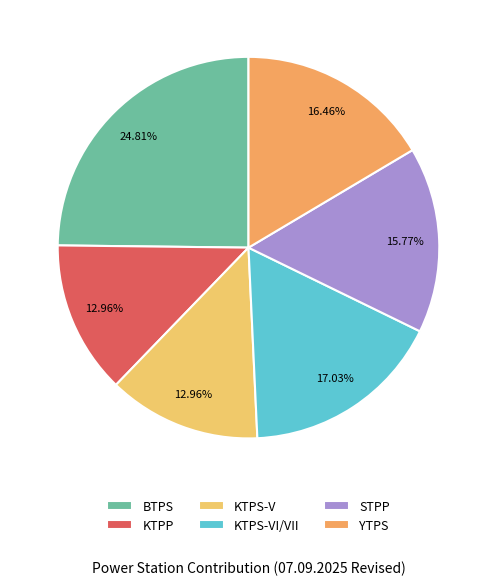

The KTPS-VI/VII slice represents 5% of the pie. True or false?

False